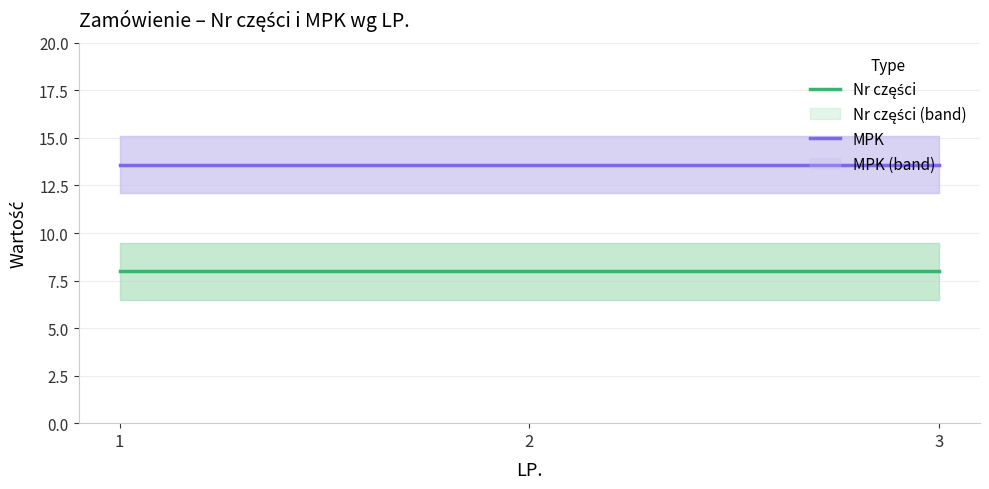

List the series in order of their peak value, lowest first.

Nr części, MPK